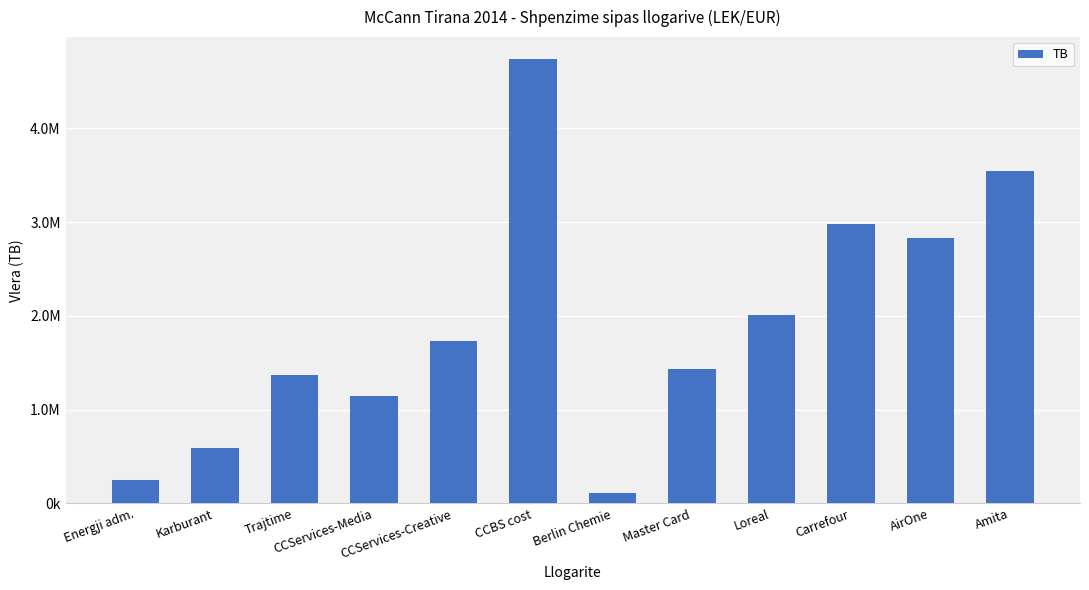

What is the approximate value at Amita?

3541660.7